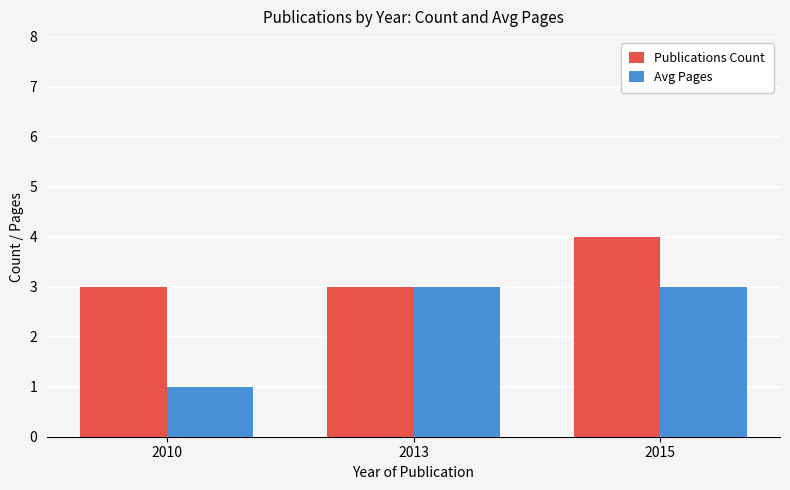

Is it true that Publications Count equals 1 at 2010?

False